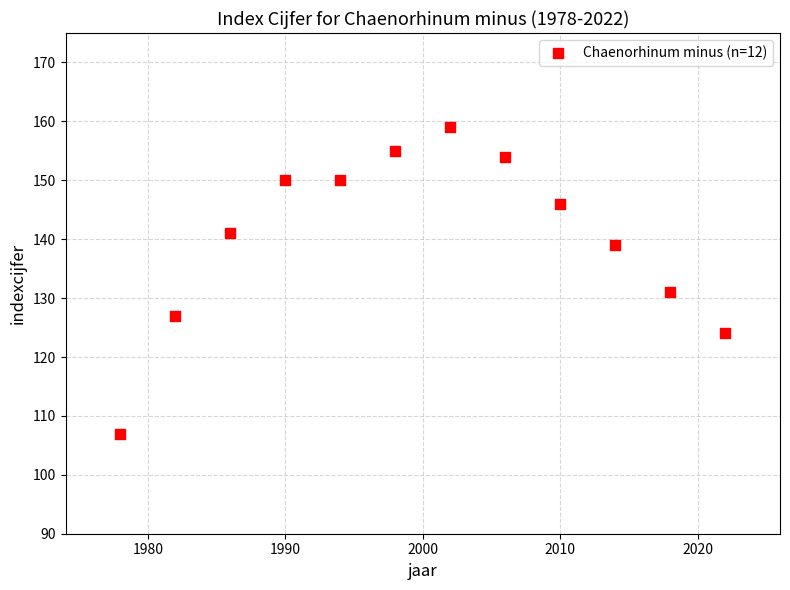

What Y value in the scatter plot is closest to 133?

131